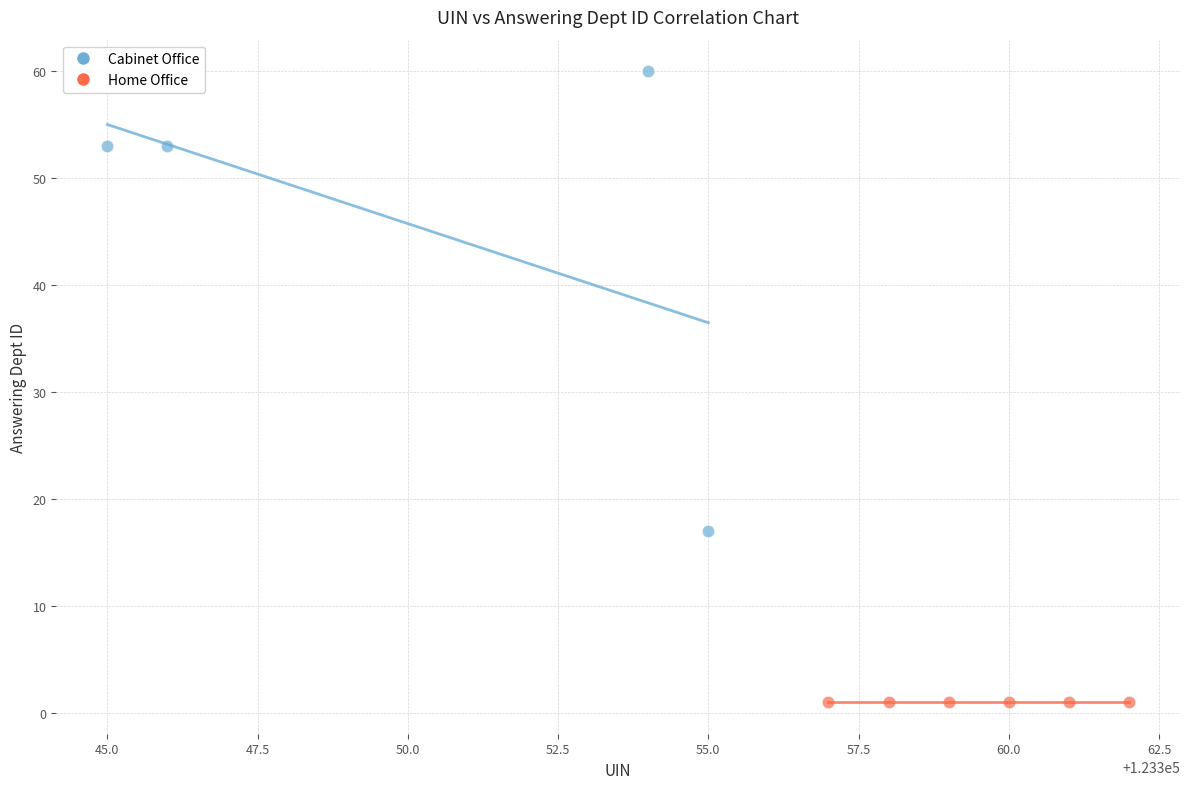

Which series contains the lowest Y value?

Home Office